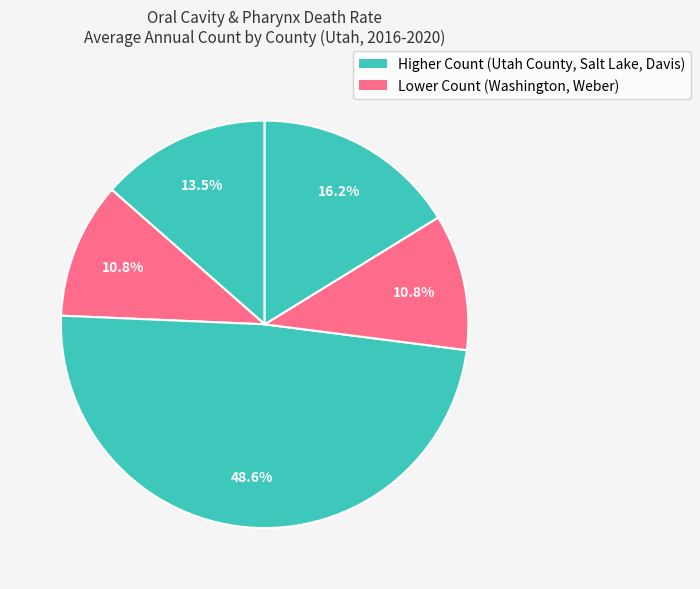

How many slices are in this pie chart?

5